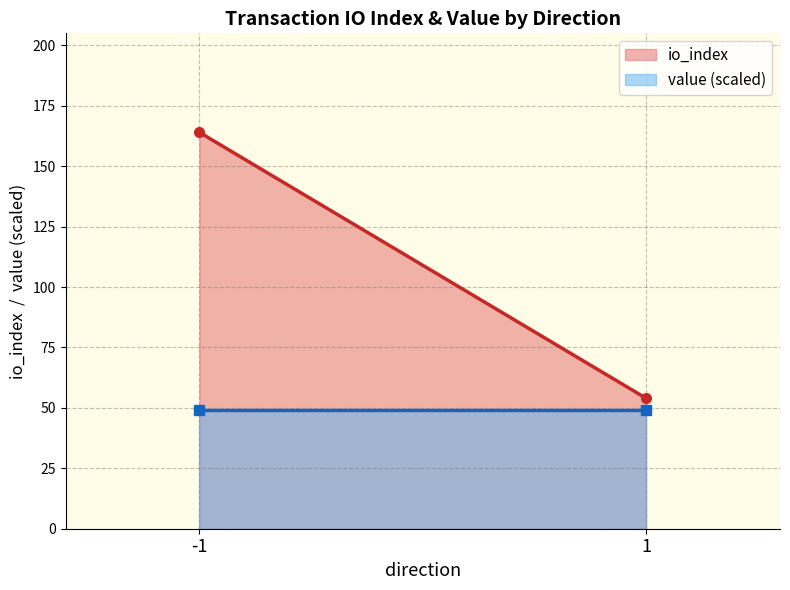

Rank the series by their maximum value, from highest to lowest.

io_index, value (scaled)